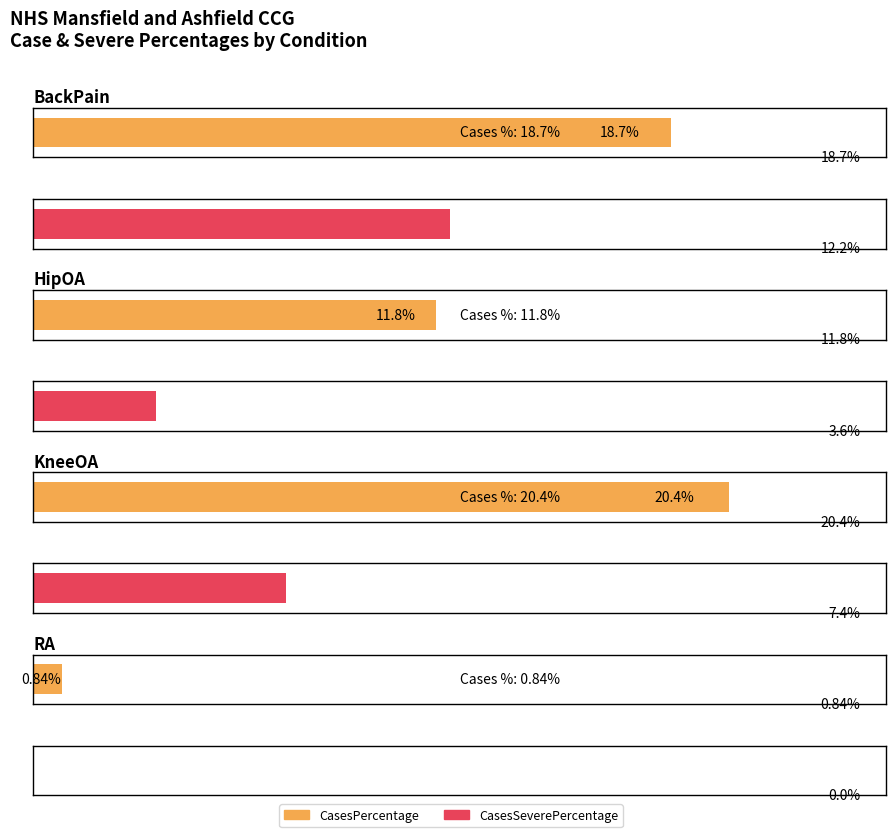

The value of CasesSeverePercentage at BackPain is 19.5. True or false?

False